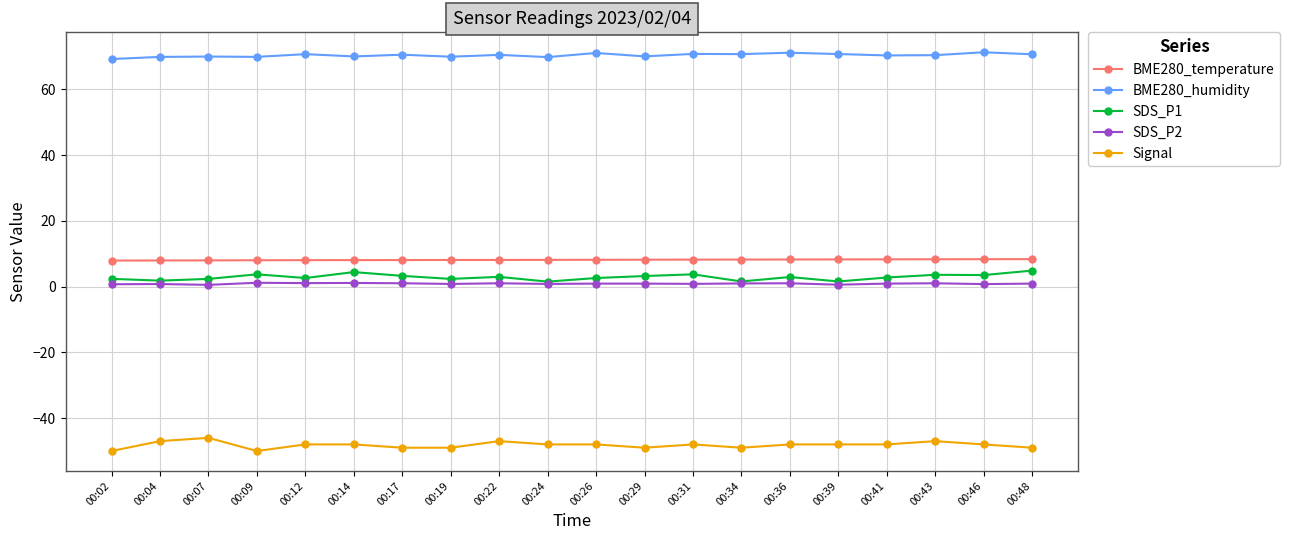

What is the value of the BME280_humidity point at the 11th from the left?

71.0